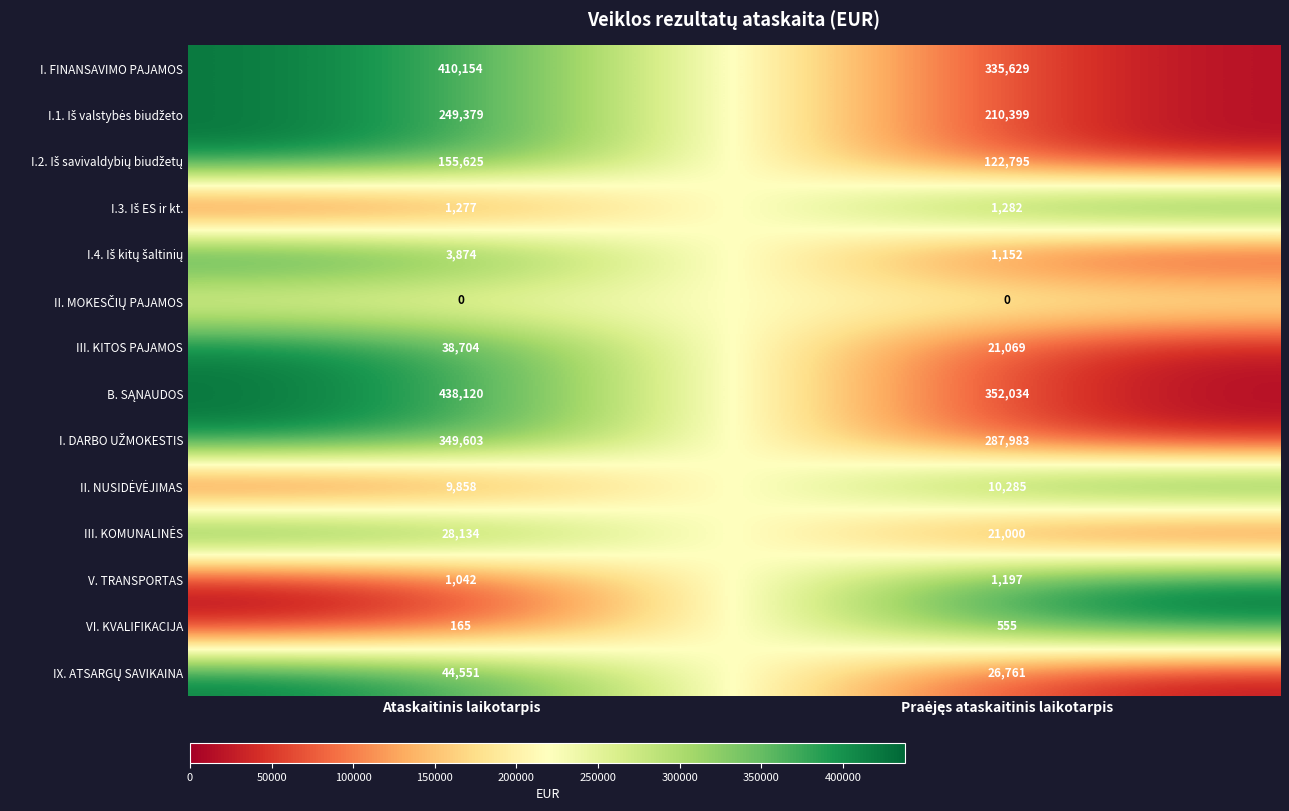

What is the total value across all series at Ataskaitinis laikotarpis?

1730486